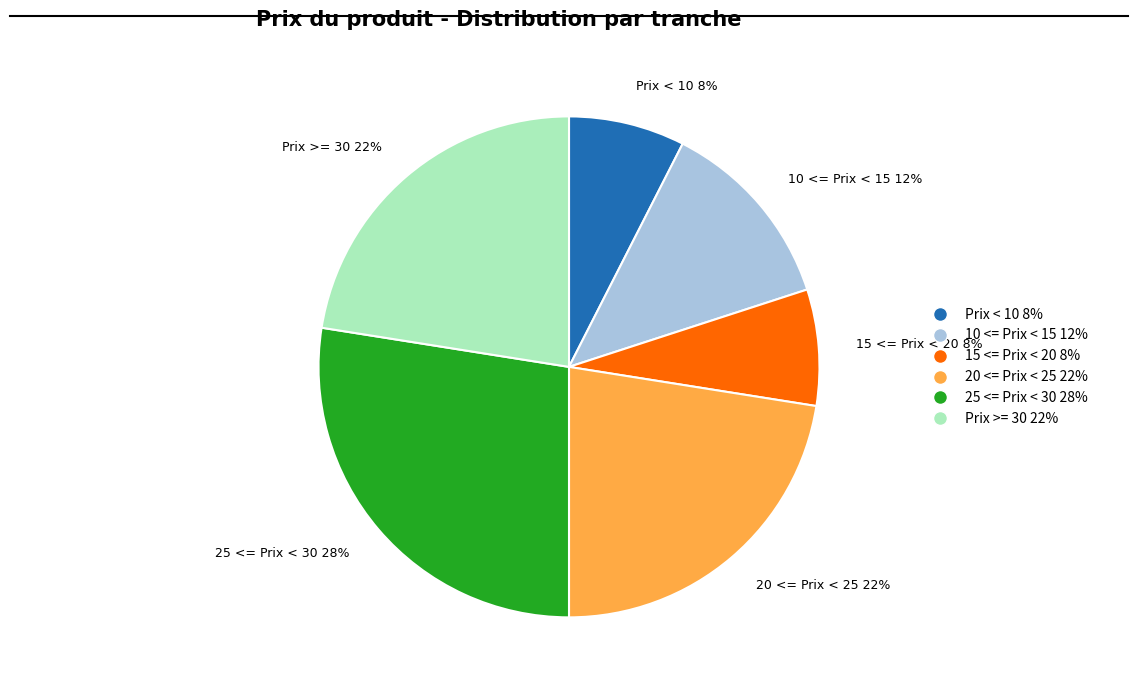

Approximately how many times larger is the value at 25 <= Prix < 30 28% compared to 20 <= Prix < 25 22%?

1.2